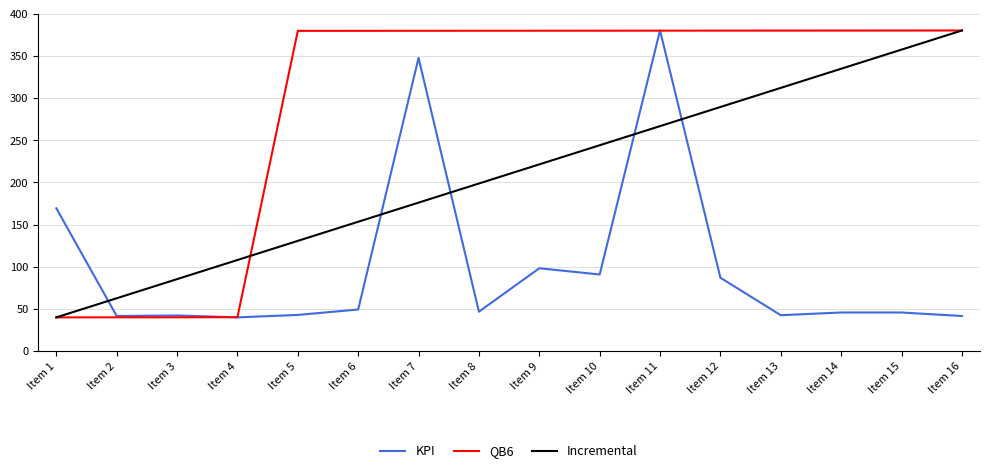

True or false: QB6 and Incremental intersect in this chart.

True